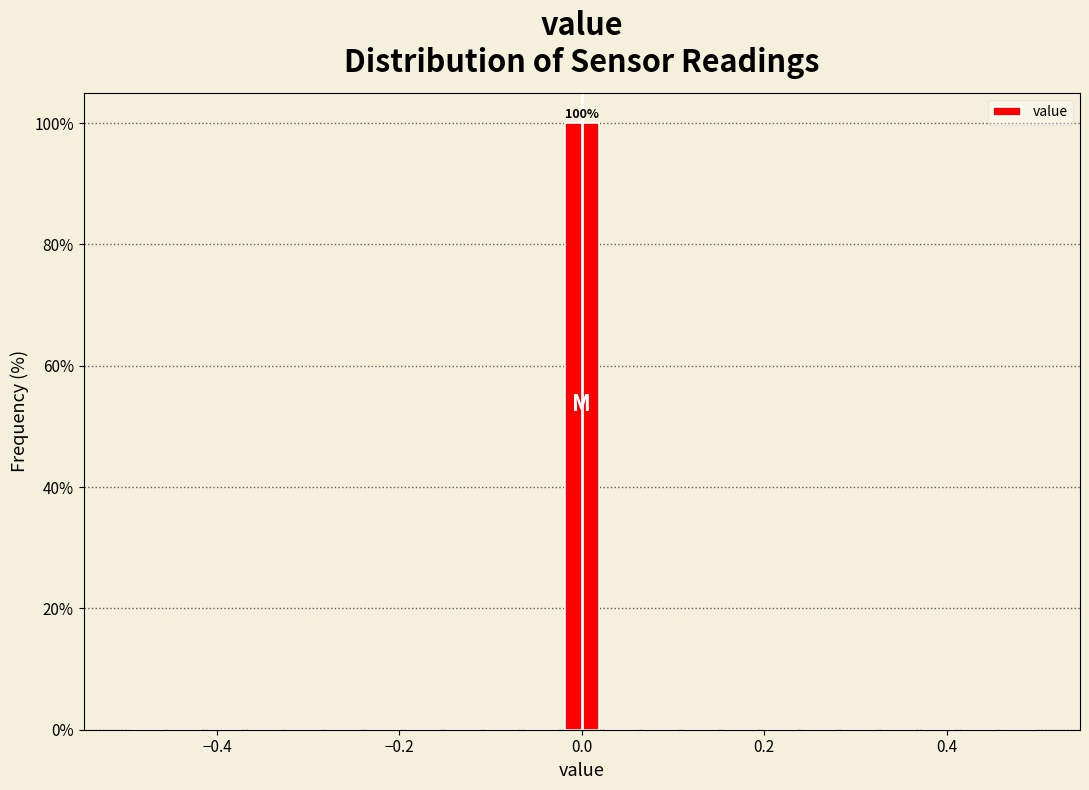

Read against the x-axis, roughly where is the centre of the tallest bar?

0.00